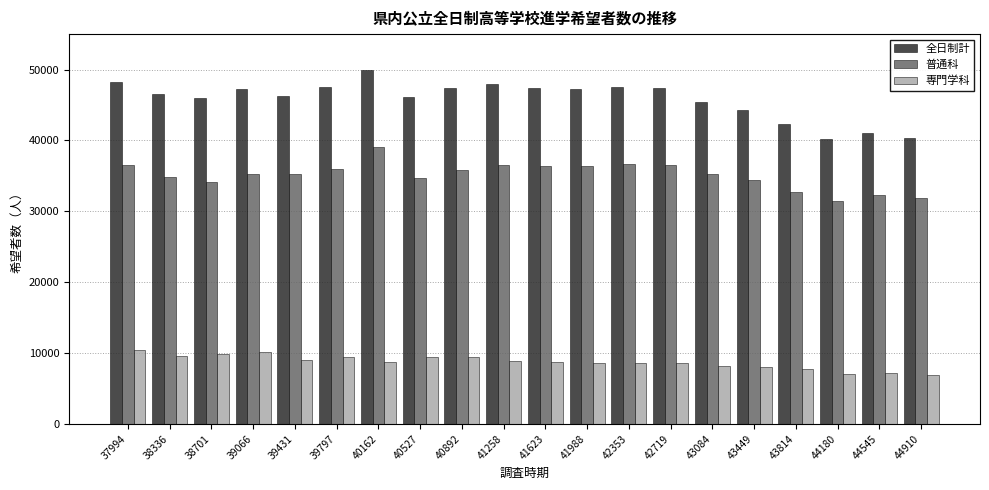

At 38701, list the series in order from largest to smallest.

全日制計, 普通科, 専門学科